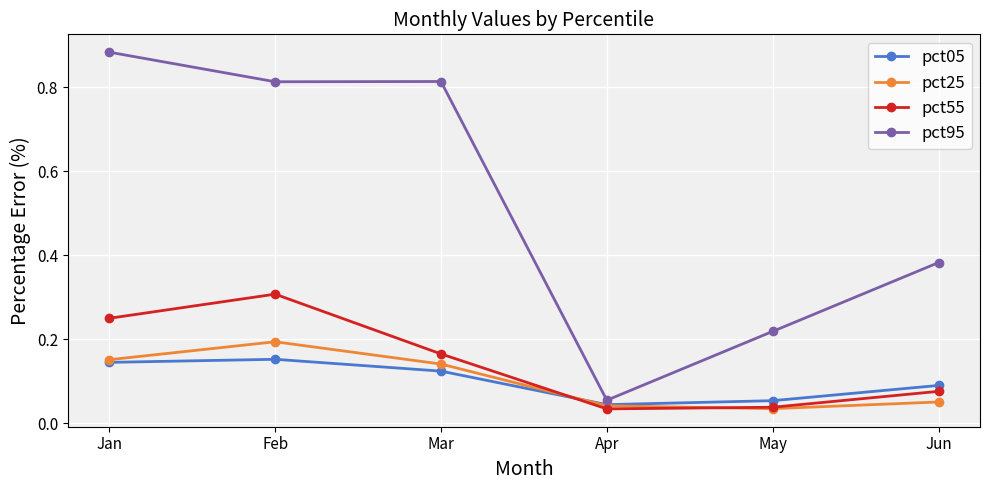

True or false: pct25 has more than 2 interior local peaks.

False